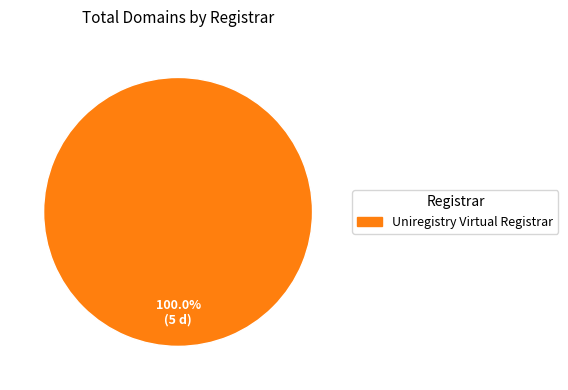

Is there a majority slice in this chart?

Yes